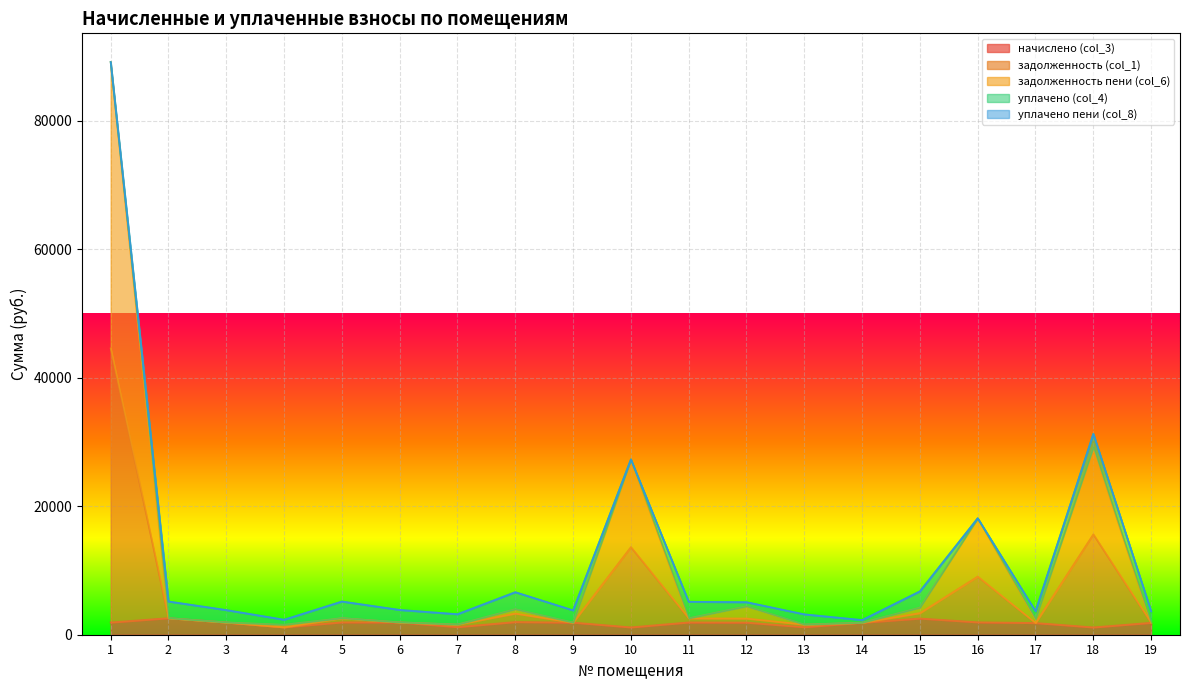

Does the chart display data point markers on the line(s)?

No